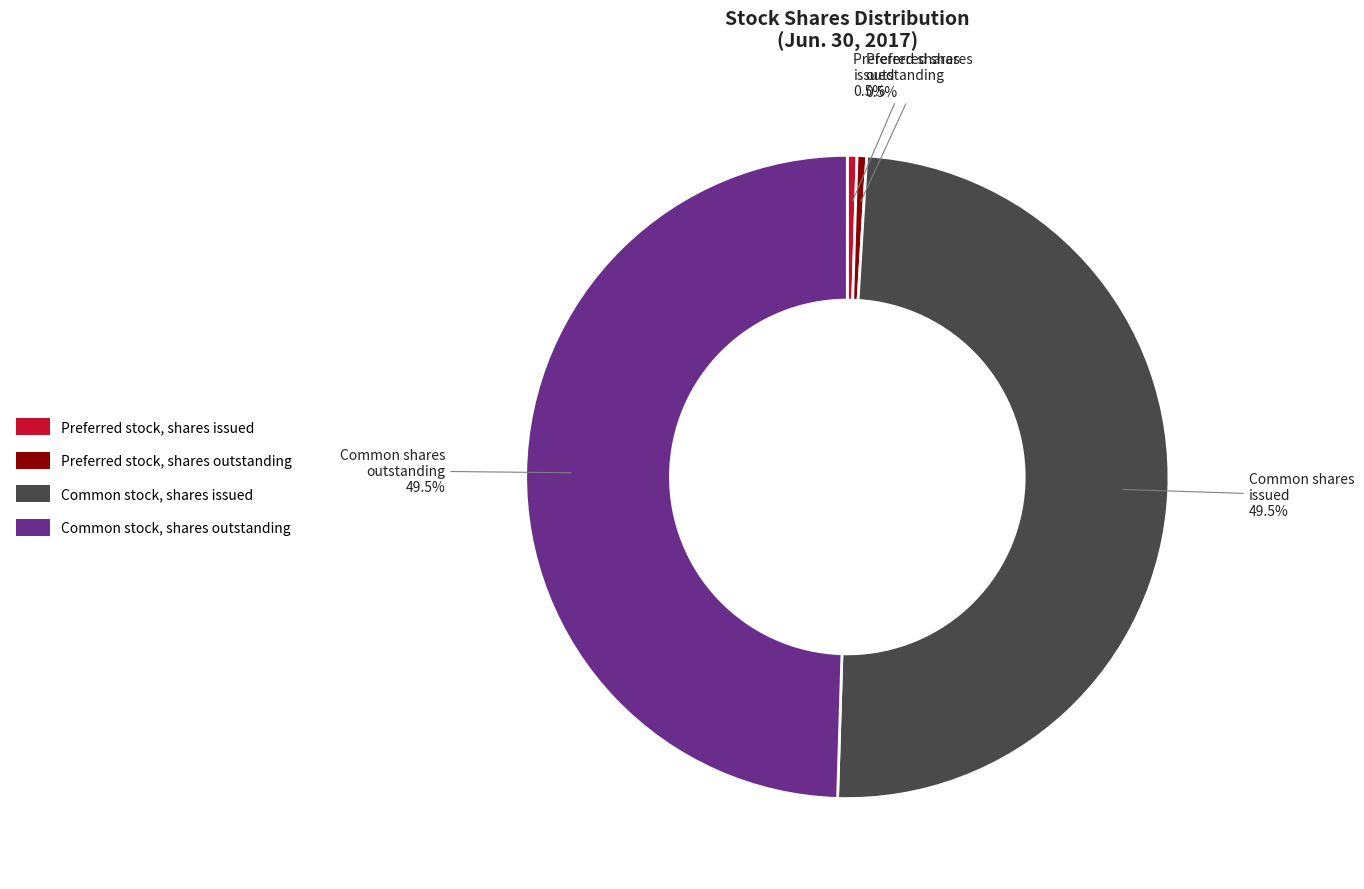

What percentage is NOT represented by Common stock, shares issued?

50.5%